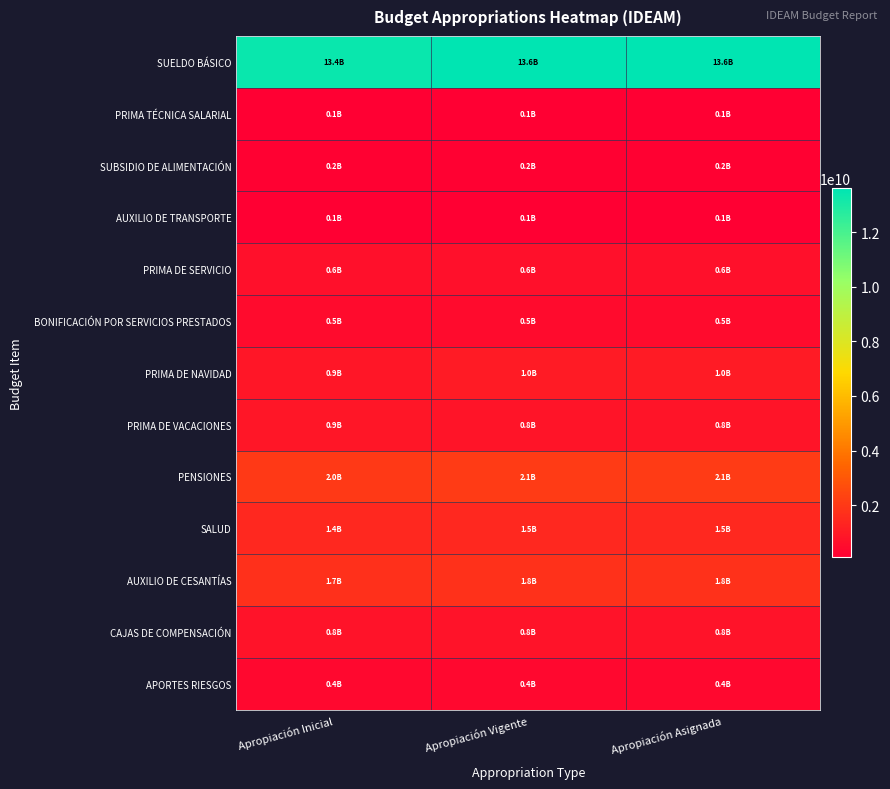

How many distinct data groups are displayed?

13